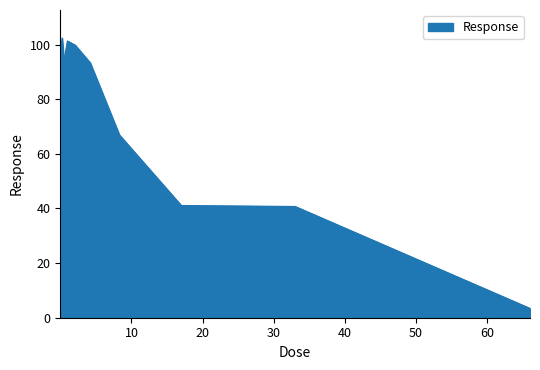

How many values exceed 97?

8